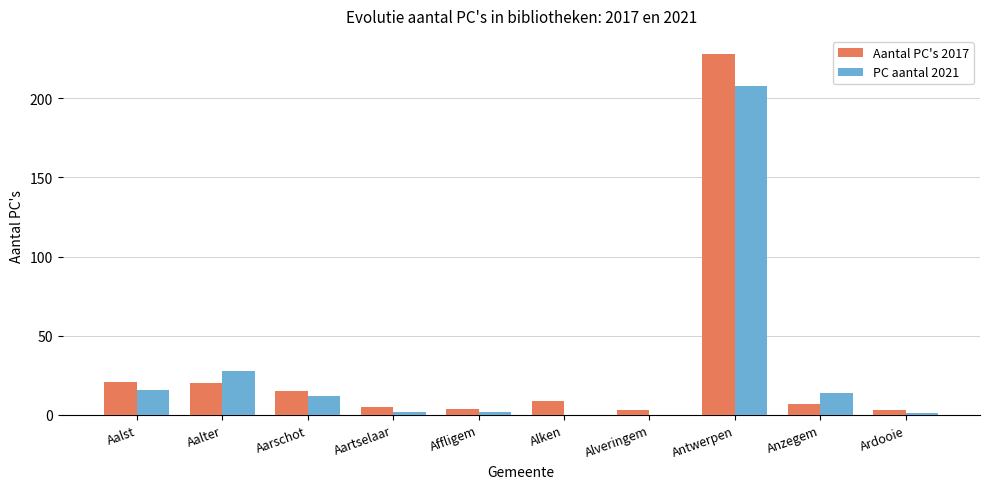

Which series changed the most between Aalter and Antwerpen?

Aantal PC's 2017